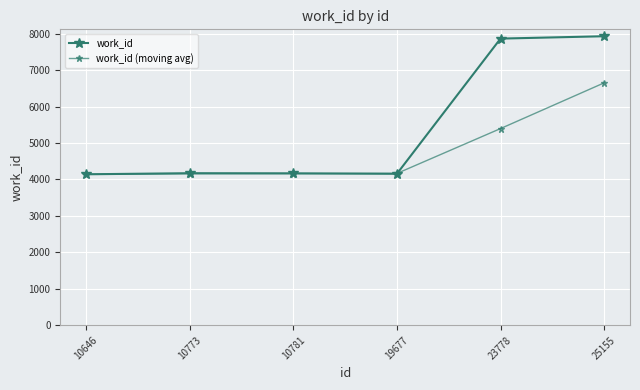

What is the maximum value shown in the chart?

7929.0